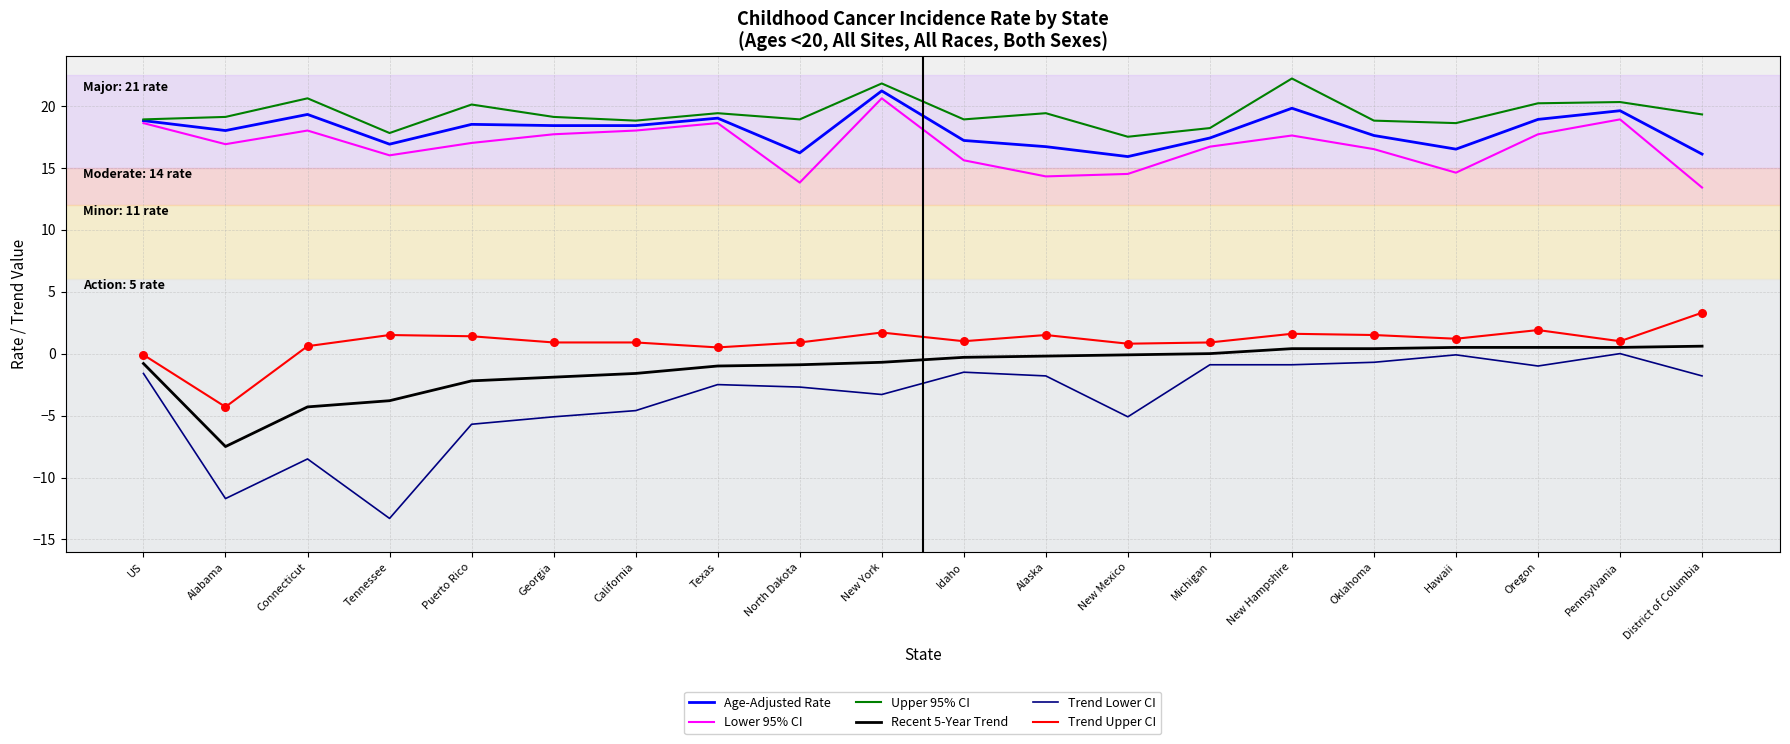

Which series has the largest range (max minus min)?

Trend Lower CI